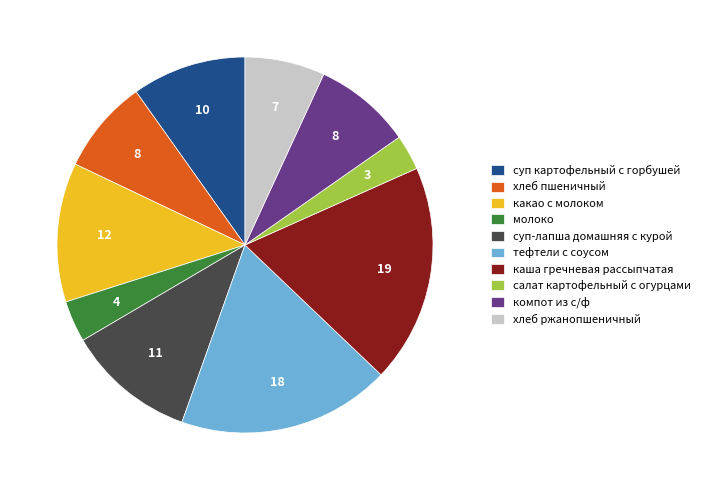

Is it true that тефтели с соусом is 18% of the pie?

True